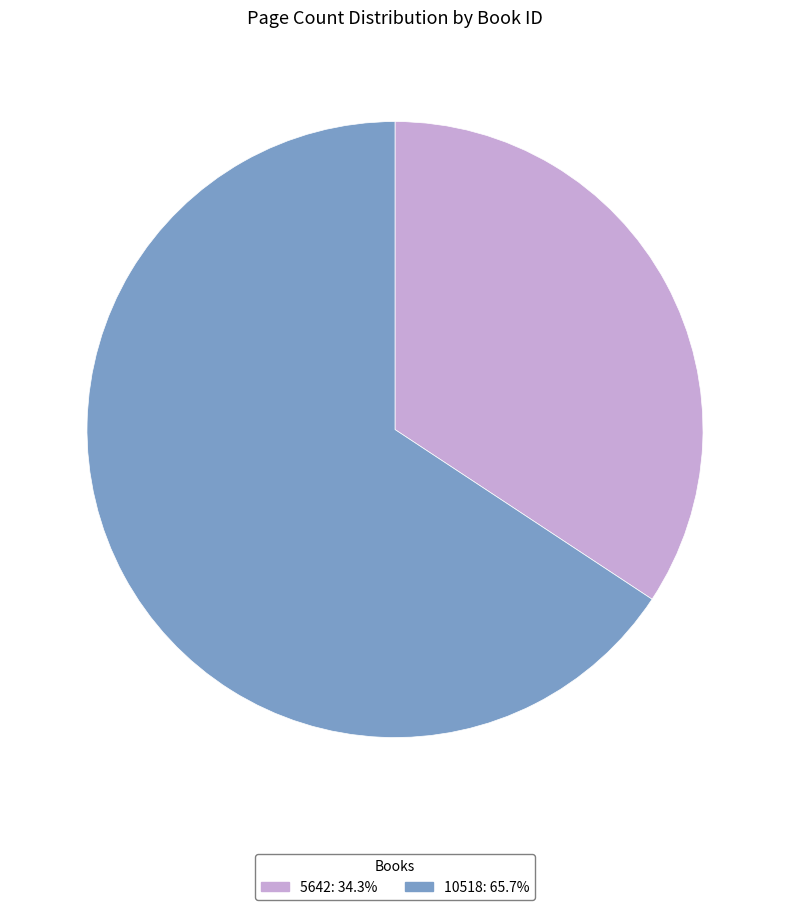

Do 5642 and 10518 together represent more than half of the pie?

Yes